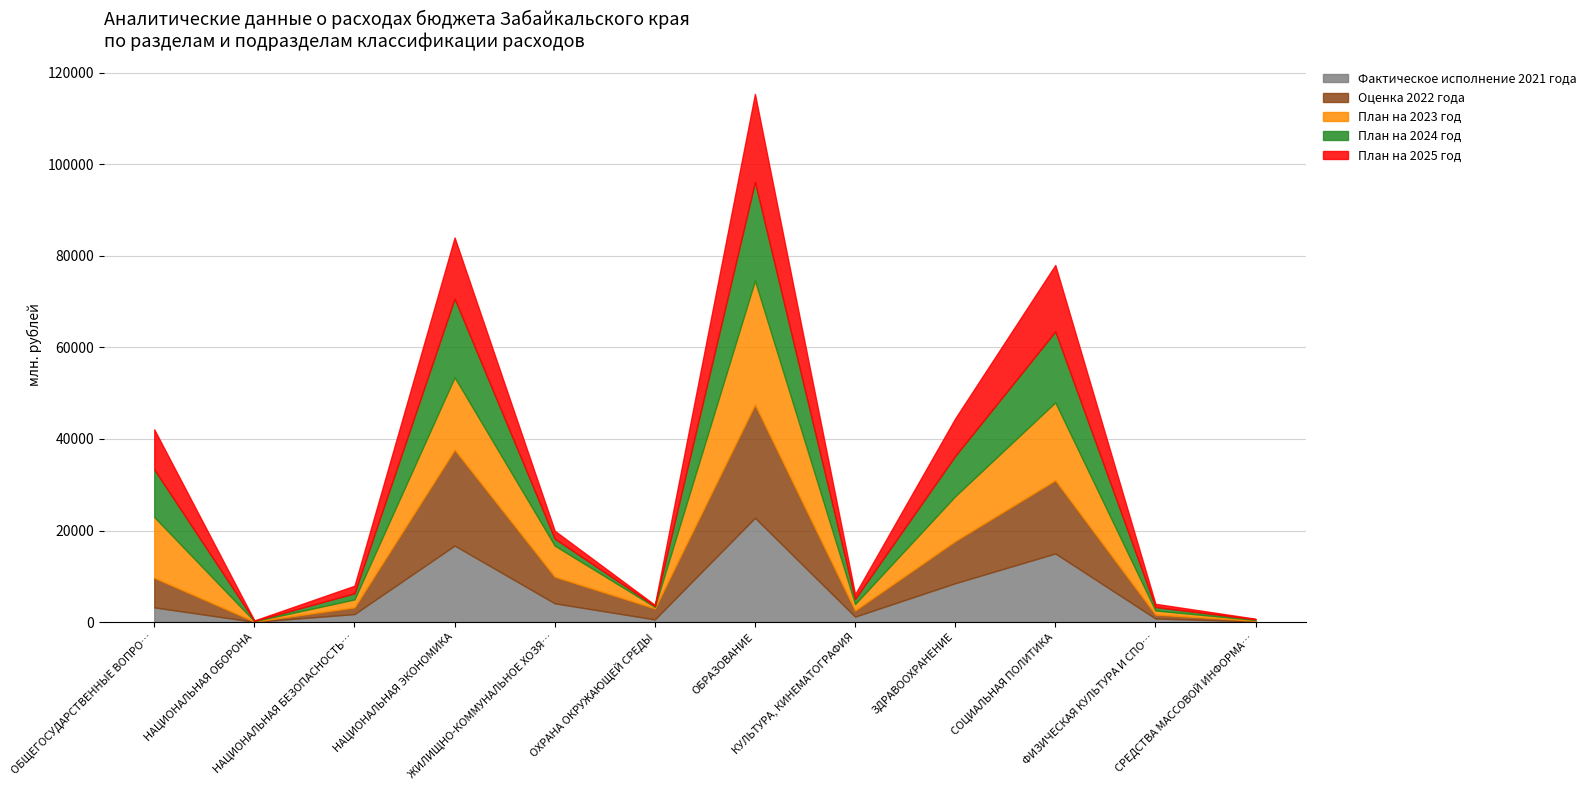

What is the maximum value shown in the chart?

27079.1